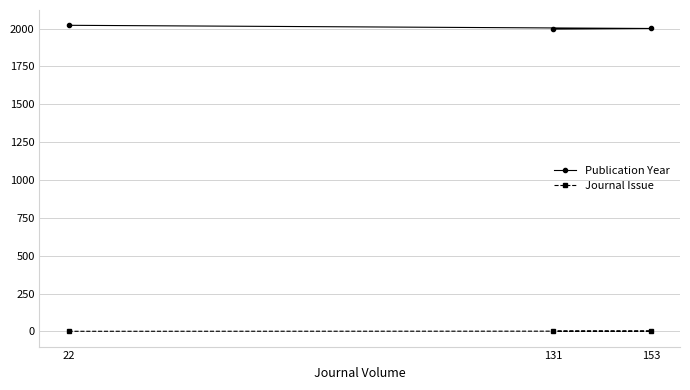

At which category does the chart reach its minimum across all series?

22